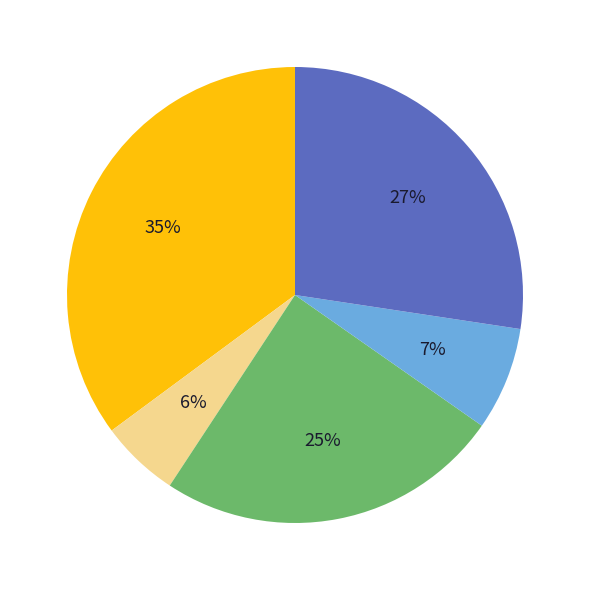

To the nearest percent, what is the average slice percentage?

20%